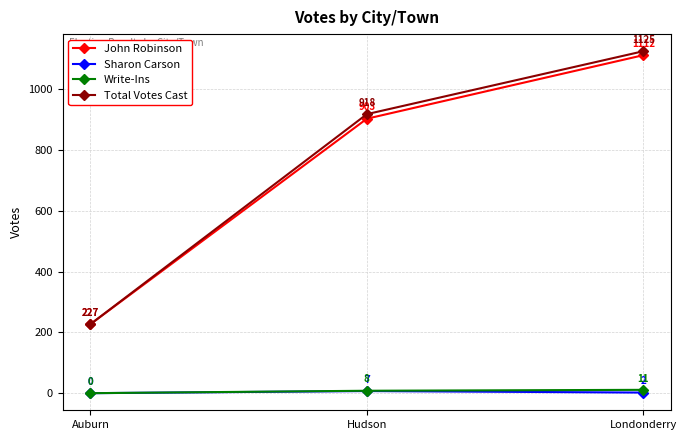

What is the difference between the maximum and minimum values in the John Robinson series?

885